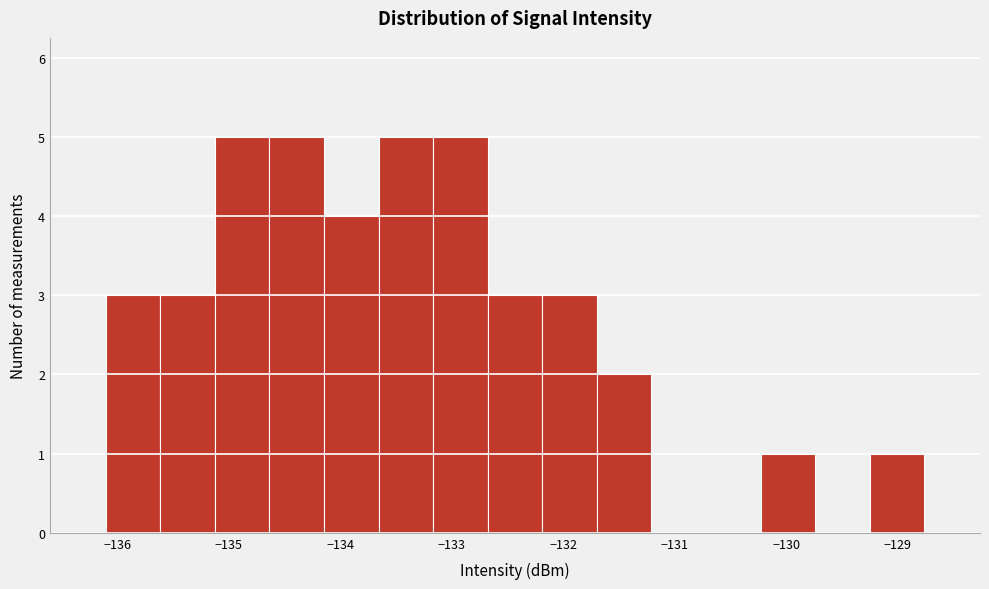

Reading left to right, list every bar in this chart as the range it spans on the x-axis followed by its height. Neither the bar edges nor the heights are printed on the chart, so give them approximately, as read against the axes.

-136.1 to -135.6: 3
-135.6 to -135.1: 3
-135.1 to -134.6: 5
-134.6 to -134.1: 5
-134.1 to -133.7: 4
-133.7 to -133.2: 5
-133.2 to -132.7: 5
-132.7 to -132.2: 3
-132.2 to -131.7: 3
-131.7 to -131.2: 2
-131.2 to -130.7: 0
-130.7 to -130.2: 0
-130.2 to -129.7: 1
-129.7 to -129.3: 0
-129.3 to -128.8: 1